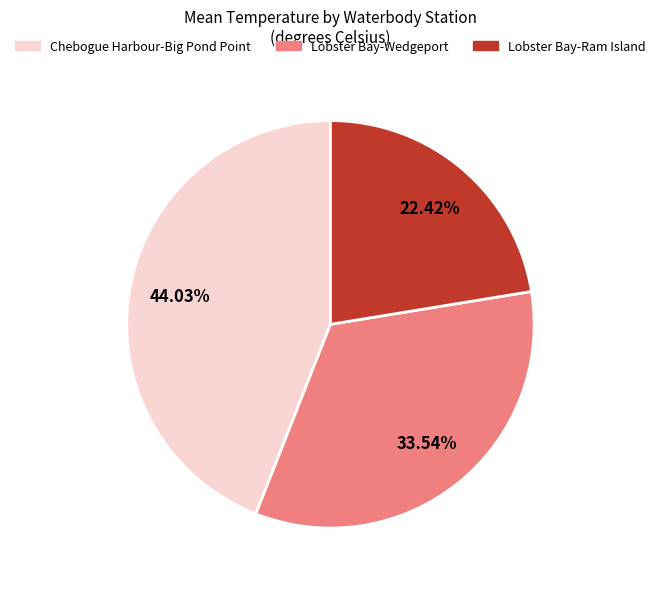

To the nearest percent, what is the average slice percentage?

33%